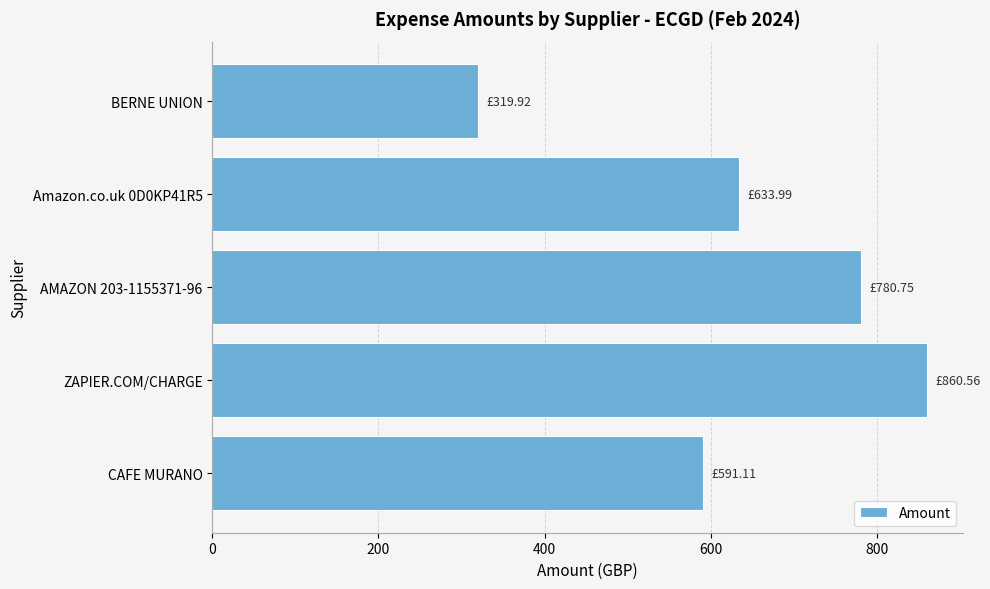

List the labels in order of value, largest first.

ZAPIER.COM/CHARGE, AMAZON 203-1155371-96, Amazon.co.uk 0D0KP41R5, CAFE MURANO, BERNE UNION